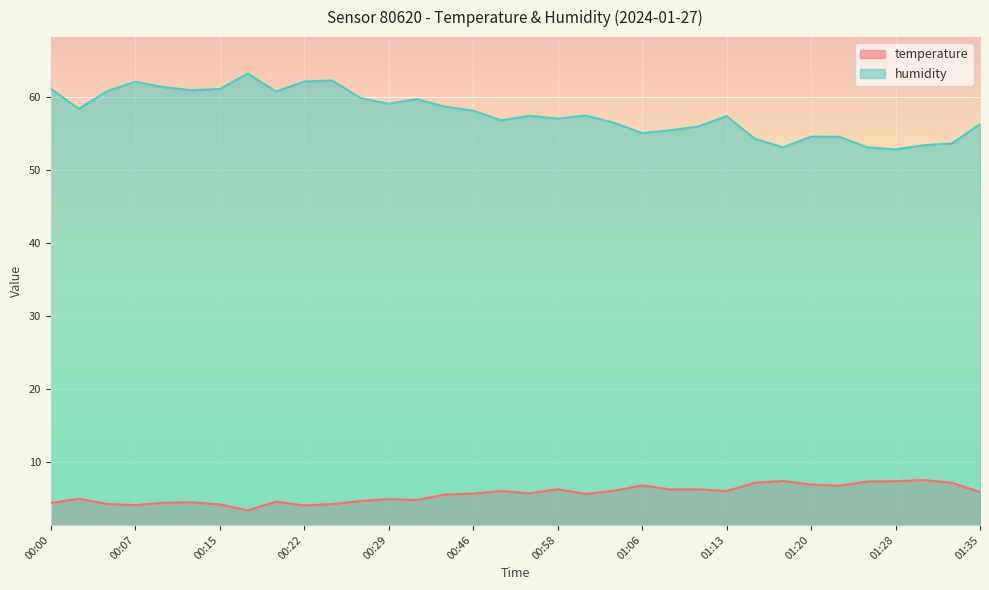

Which label corresponds to the smallest value in the chart?

00:17